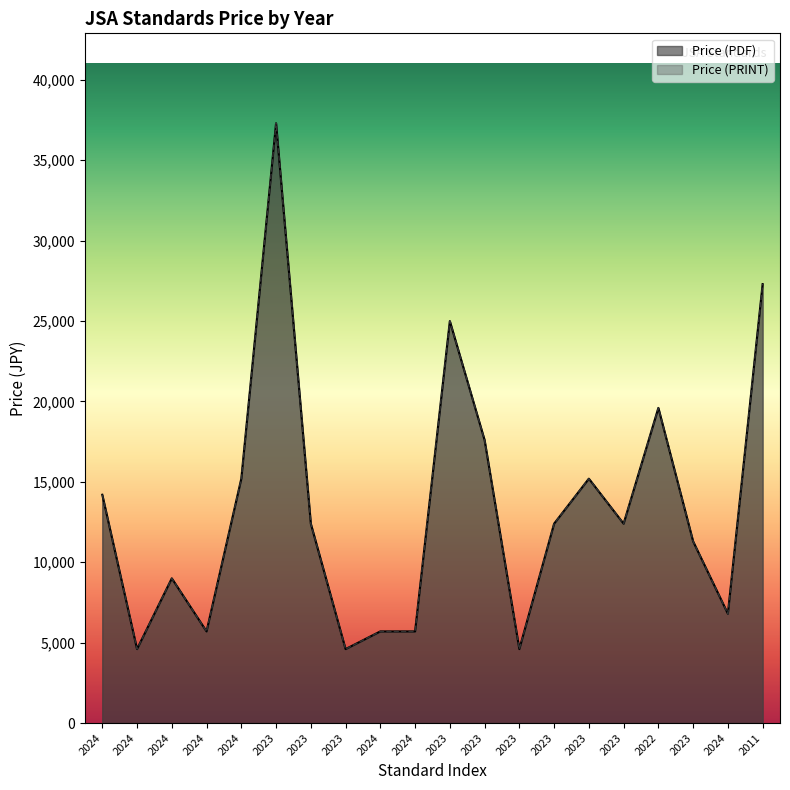

Reading right to left, transcribe all the data shown in this chart.

Price (PDF): 27300	6800	11300	19600	12400	15200	12400	4600	17600	25000	5700	5700	4600	12400	37300	15200	5700	9000	4600	14200
Price (PRINT): 27300	6800	11300	19600	12400	15200	12400	4600	17600	25000	5700	5700	4600	12400	37300	15200	5700	9000	4600	14200